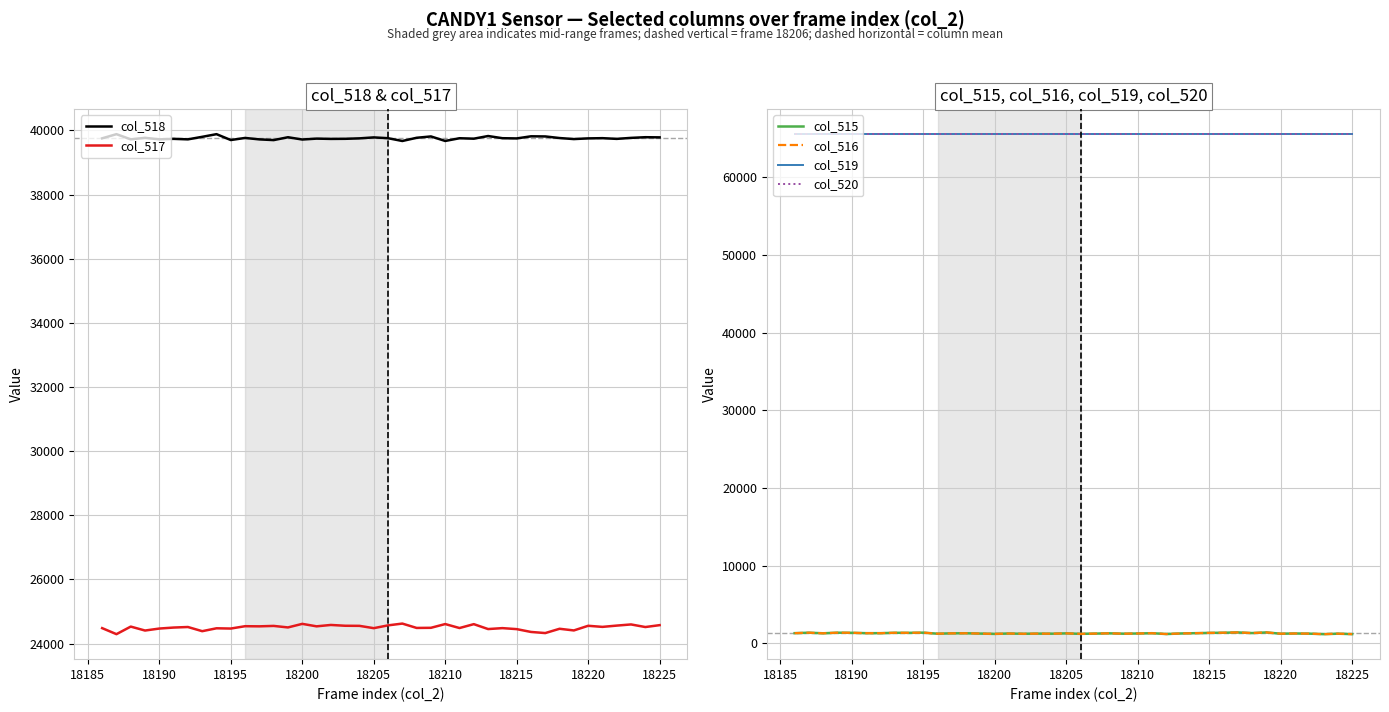

Is this an area chart (filled region under the line)?

No